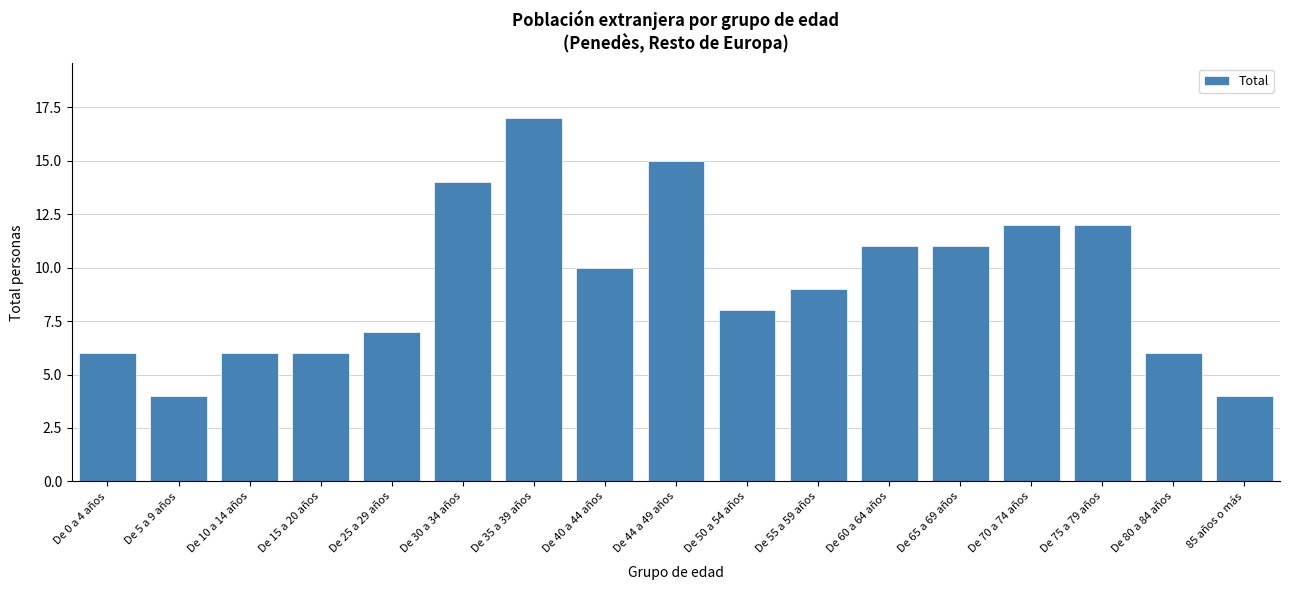

Reading left to right, list all the values displayed in this chart.

6	4	6	6	7	14	17	10	15	8	9	11	11	12	12	6	4